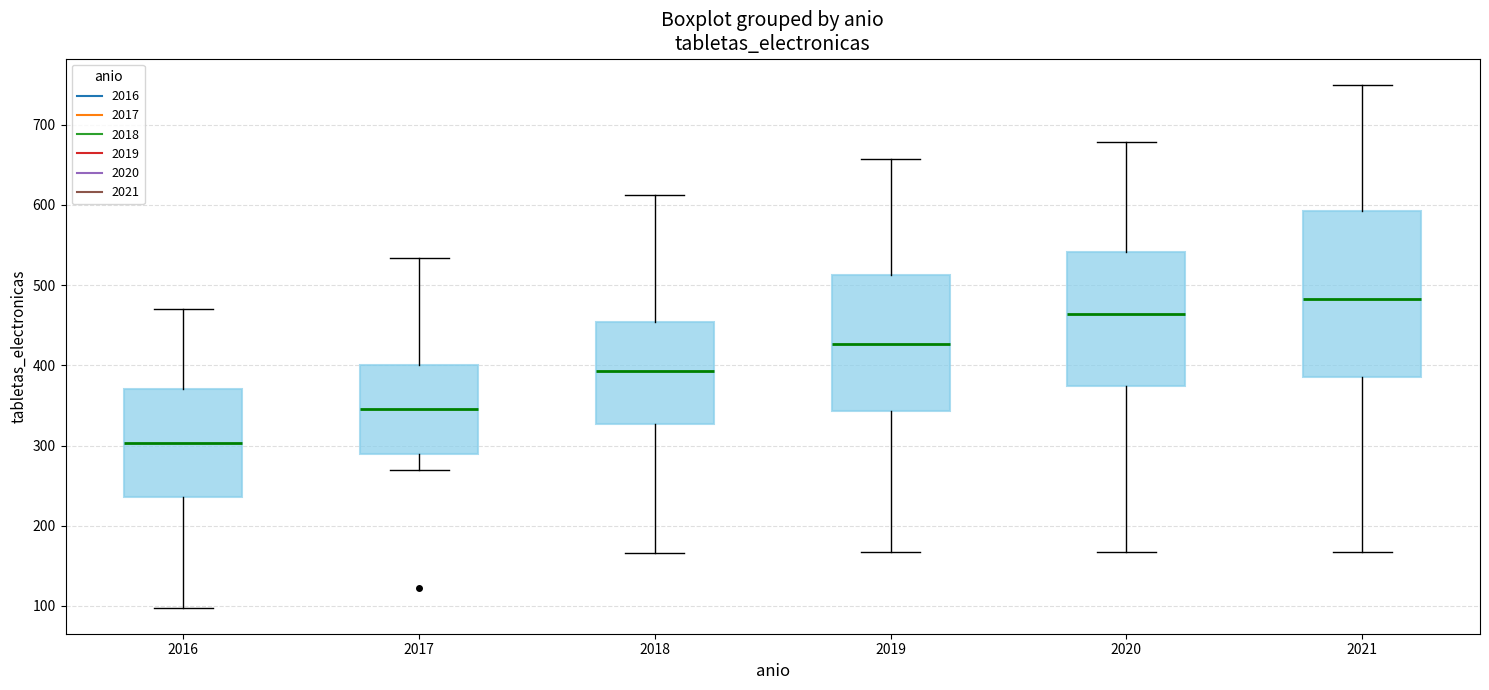

Which box's median line is the lowest?

2016